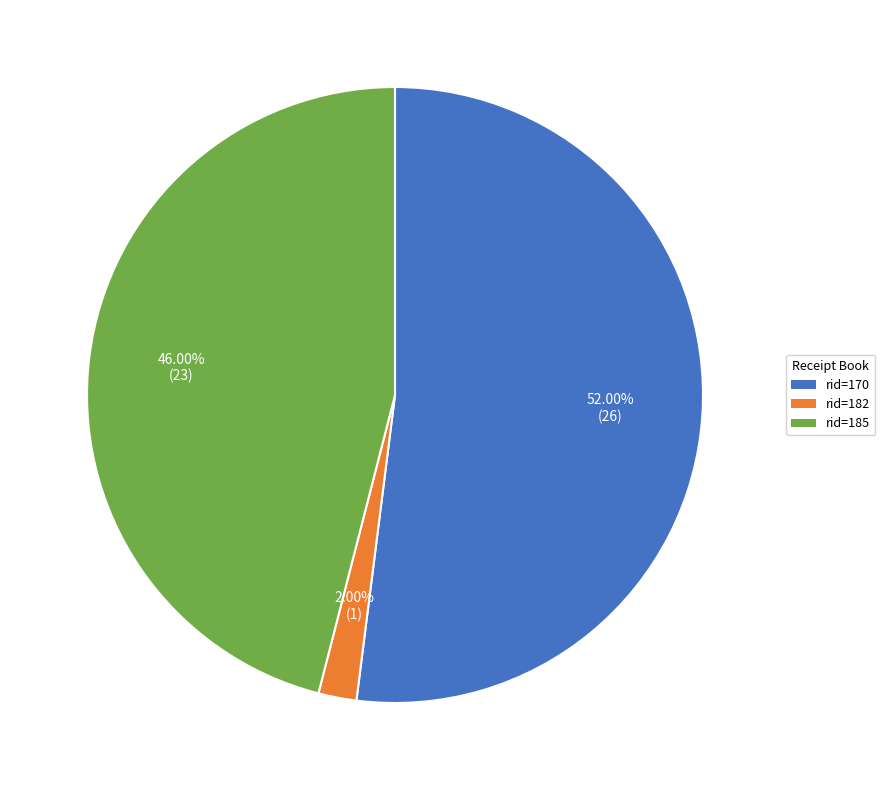

Is there any slice that represents more than half of the pie?

Yes